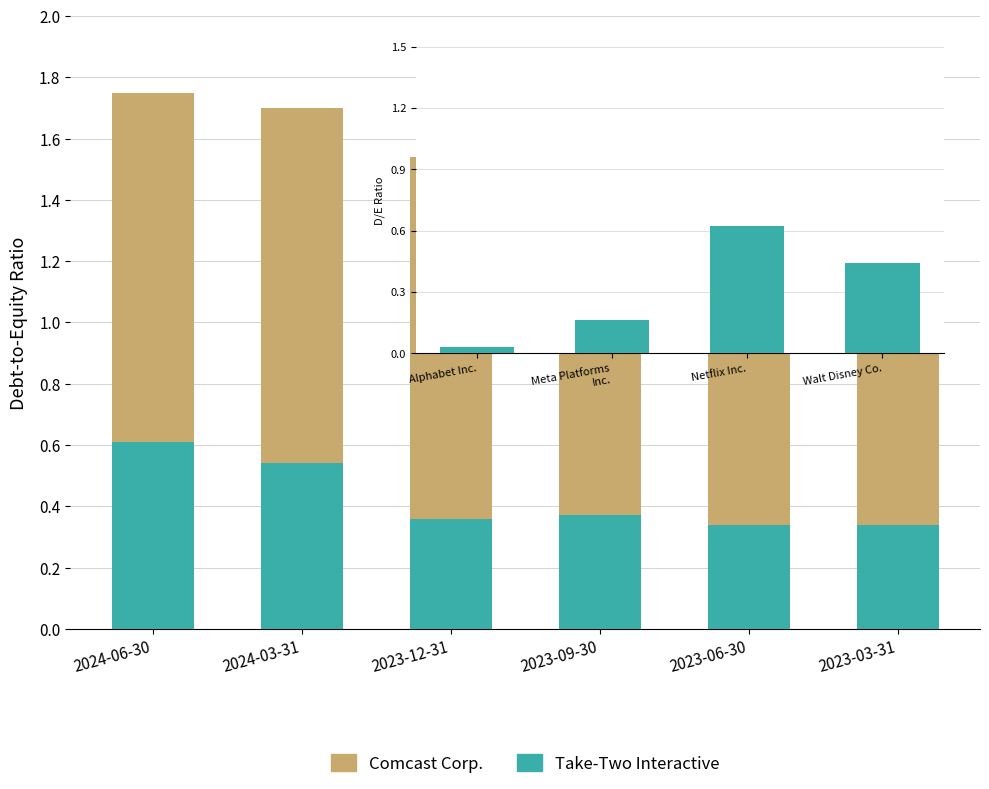

What is the maximum value for Take-Two Interactive?

0.6